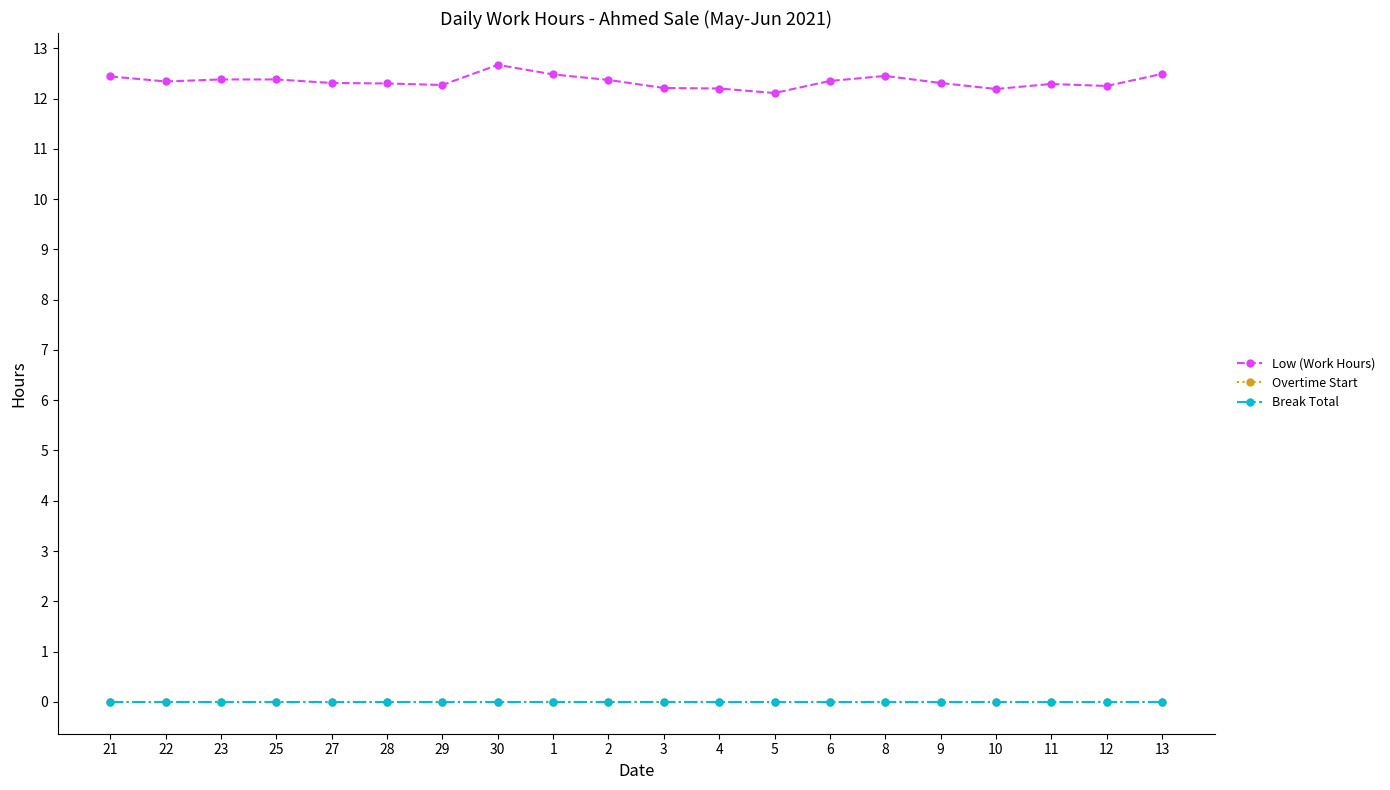

What are all the series names shown in the legend?

Low (Work Hours), Overtime Start, Break Total